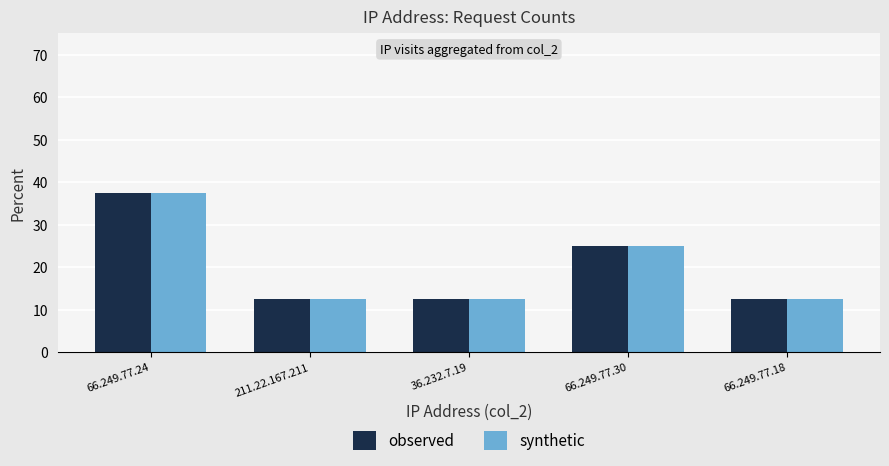

What position from the right is 66.249.77.18?

1